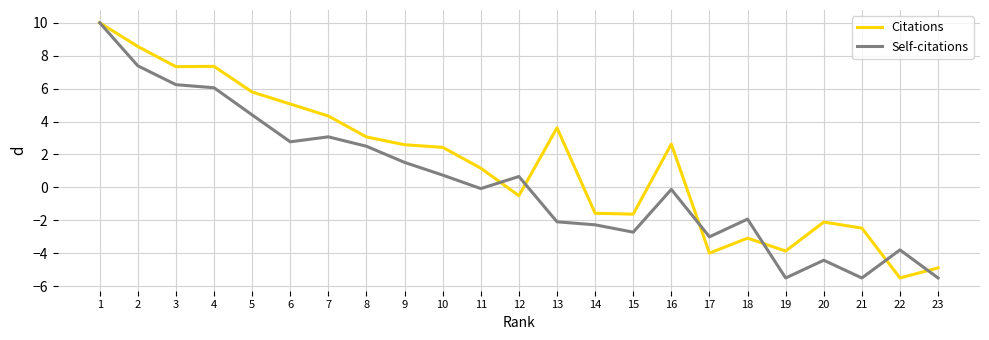

True or false: Citations has more than 1 points higher than both neighbors.

True